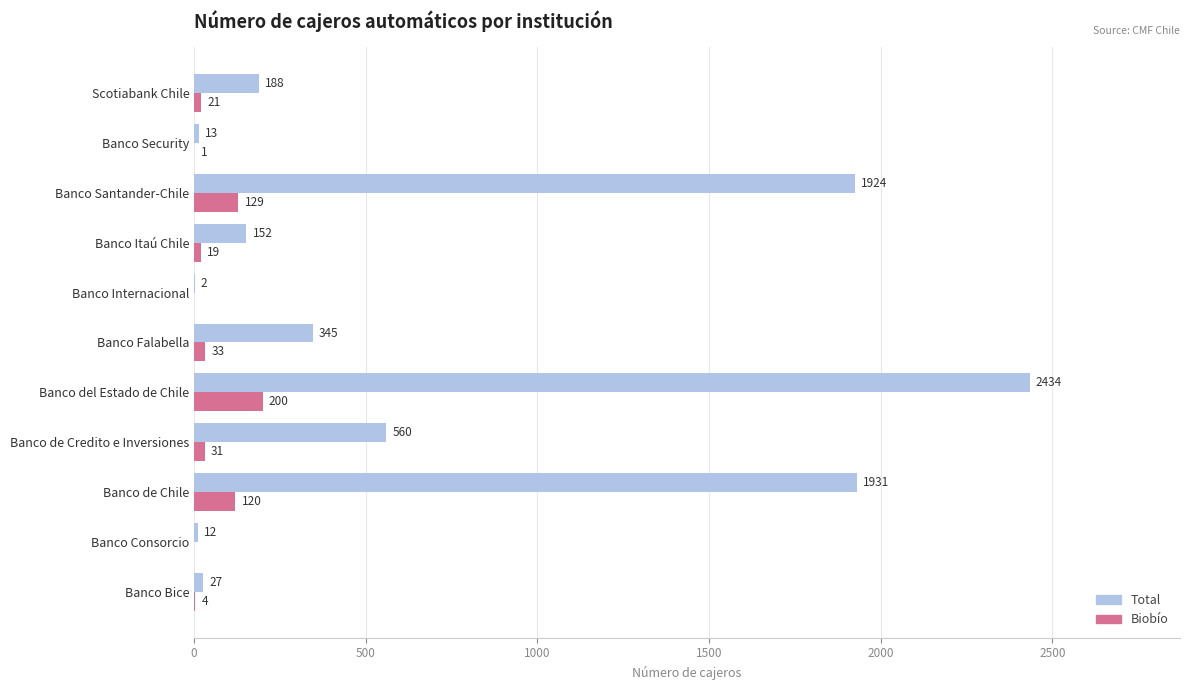

Which series changed the most between Banco Bice and Scotiabank Chile?

Total